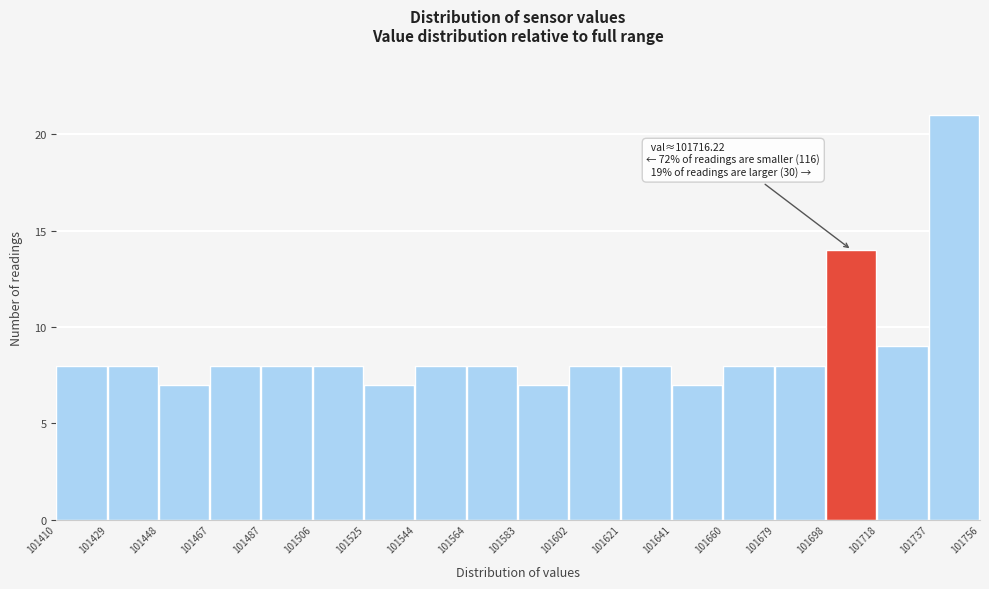

Over which range of the x-axis is the bar tallest?

101737 to 101756